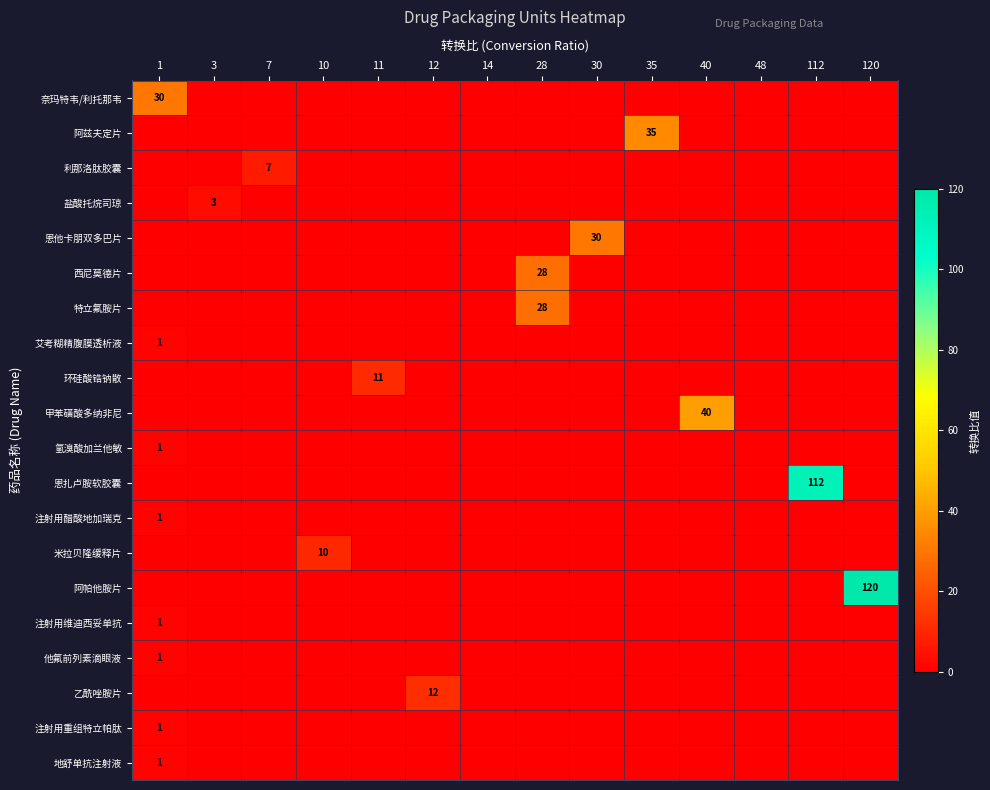

Is it true that 特立氟胺片 equals 43 at 28?

False